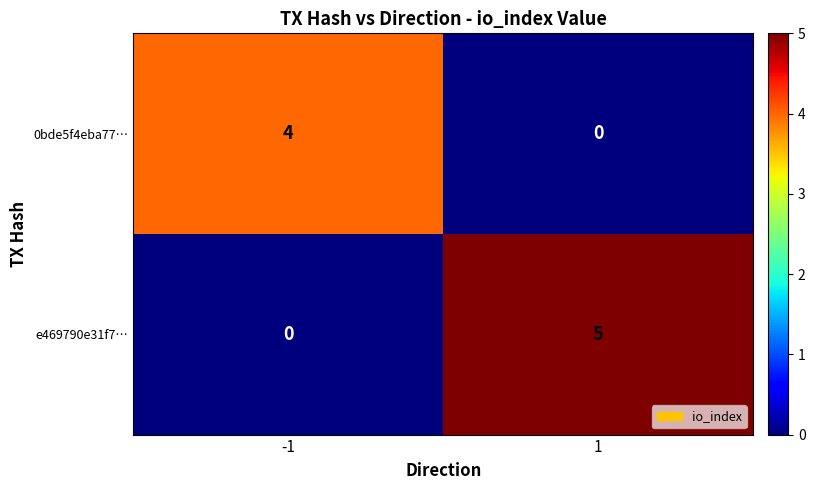

Reading right to left, extract all data points from this chart.

0bde5f4eba77…: 1=0	-1=4
e469790e31f7…: 1=5	-1=0